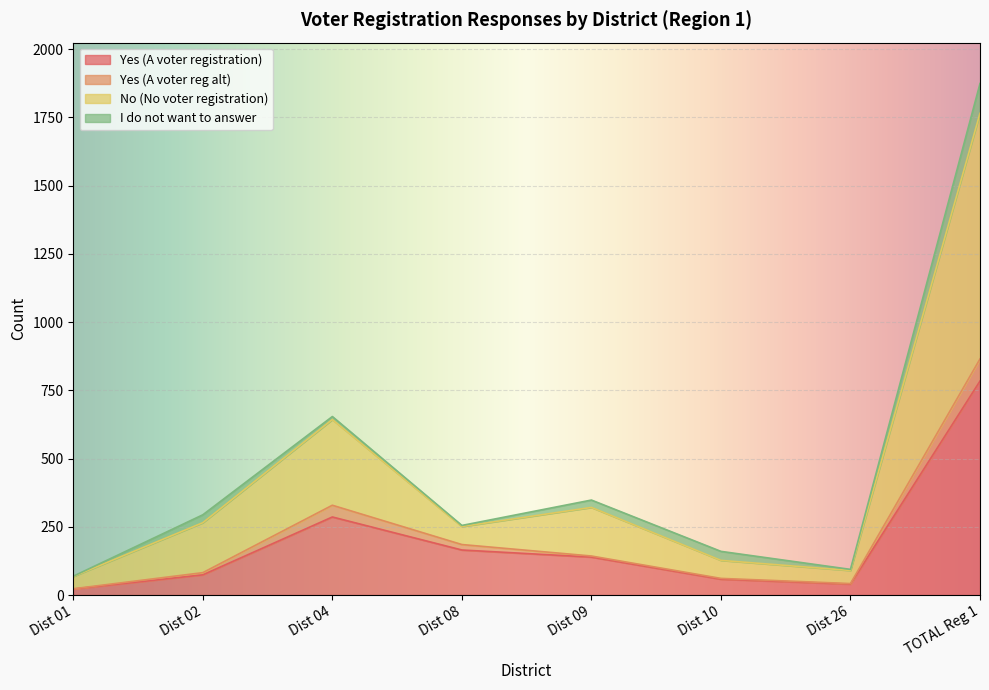

At which label does No (No voter registration) first exceed 294?

Dist 04